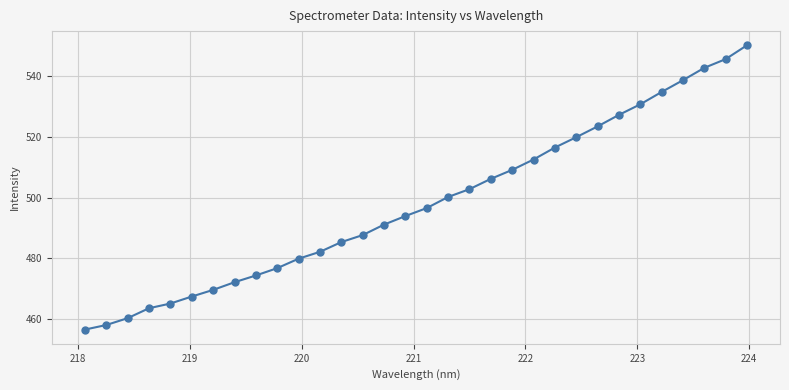

True or false: there are more than 2 points higher than both neighbors.

False